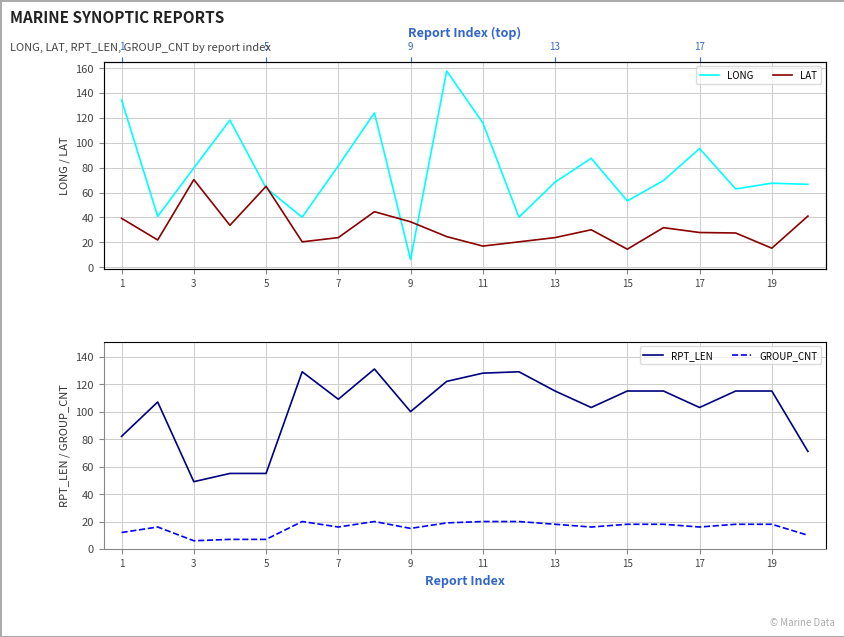

What is the value of the LAT point at the 5th from the left?

65.0